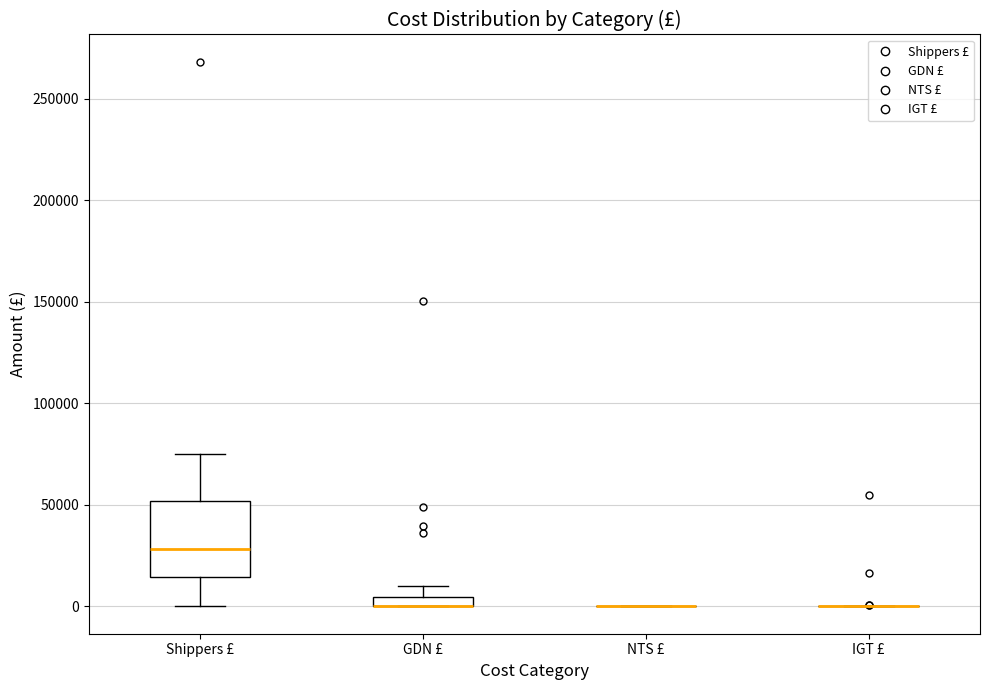

Where is the upper edge of the box for GDN £ on the y-axis? The values are not printed on the chart, so give them approximately, as read against the axis.

5000